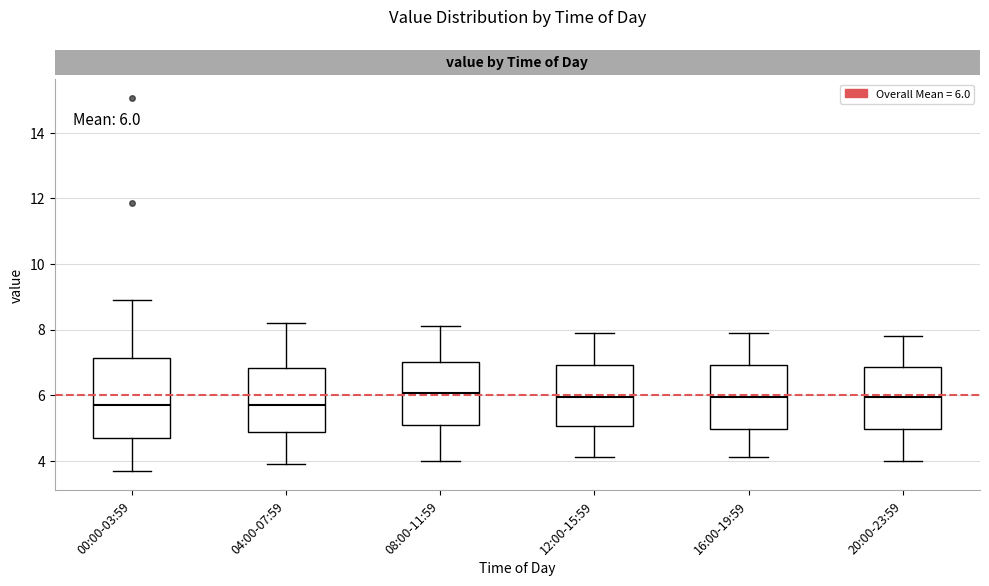

Comparing the boxes themselves (not the whiskers), which one is the tallest?

00:00-03:59